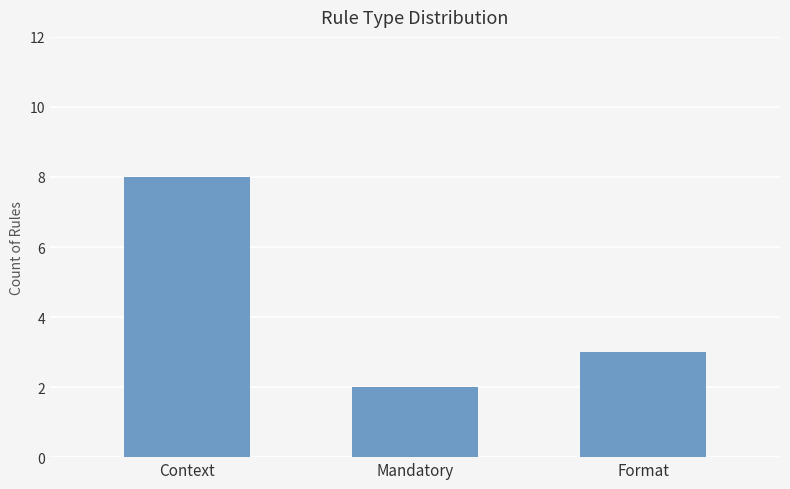

Which label corresponds to the smallest value in the chart?

Mandatory